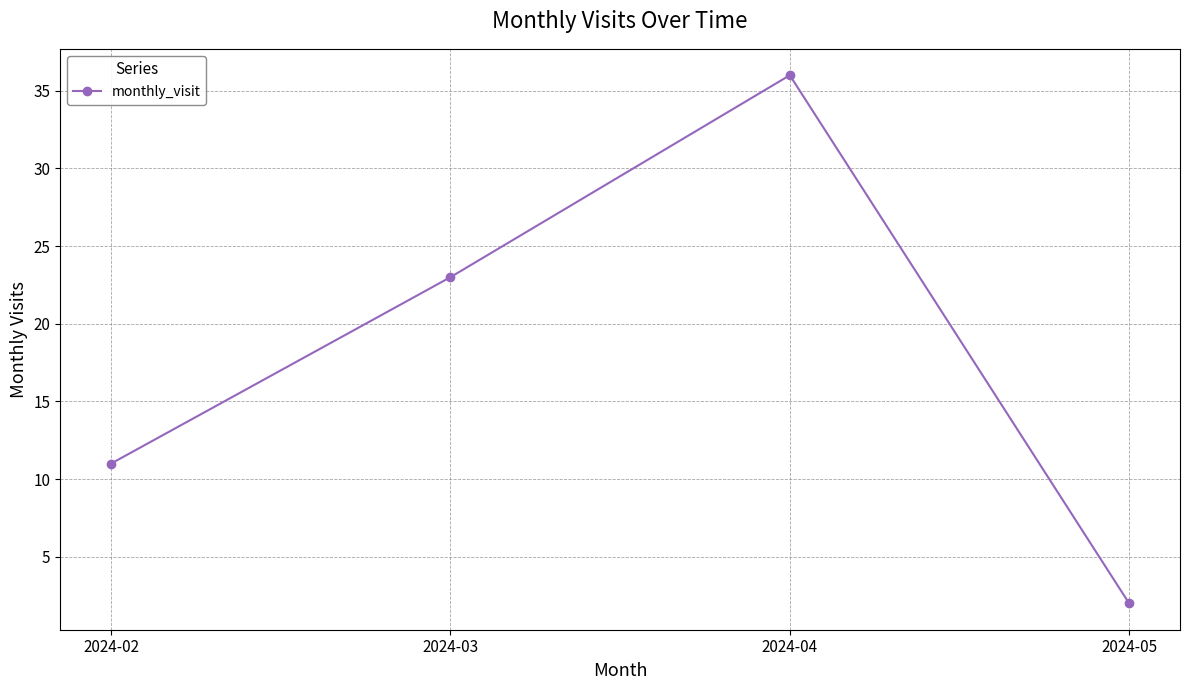

List the labels in order of value, smallest first.

2024-05, 2024-02, 2024-03, 2024-04